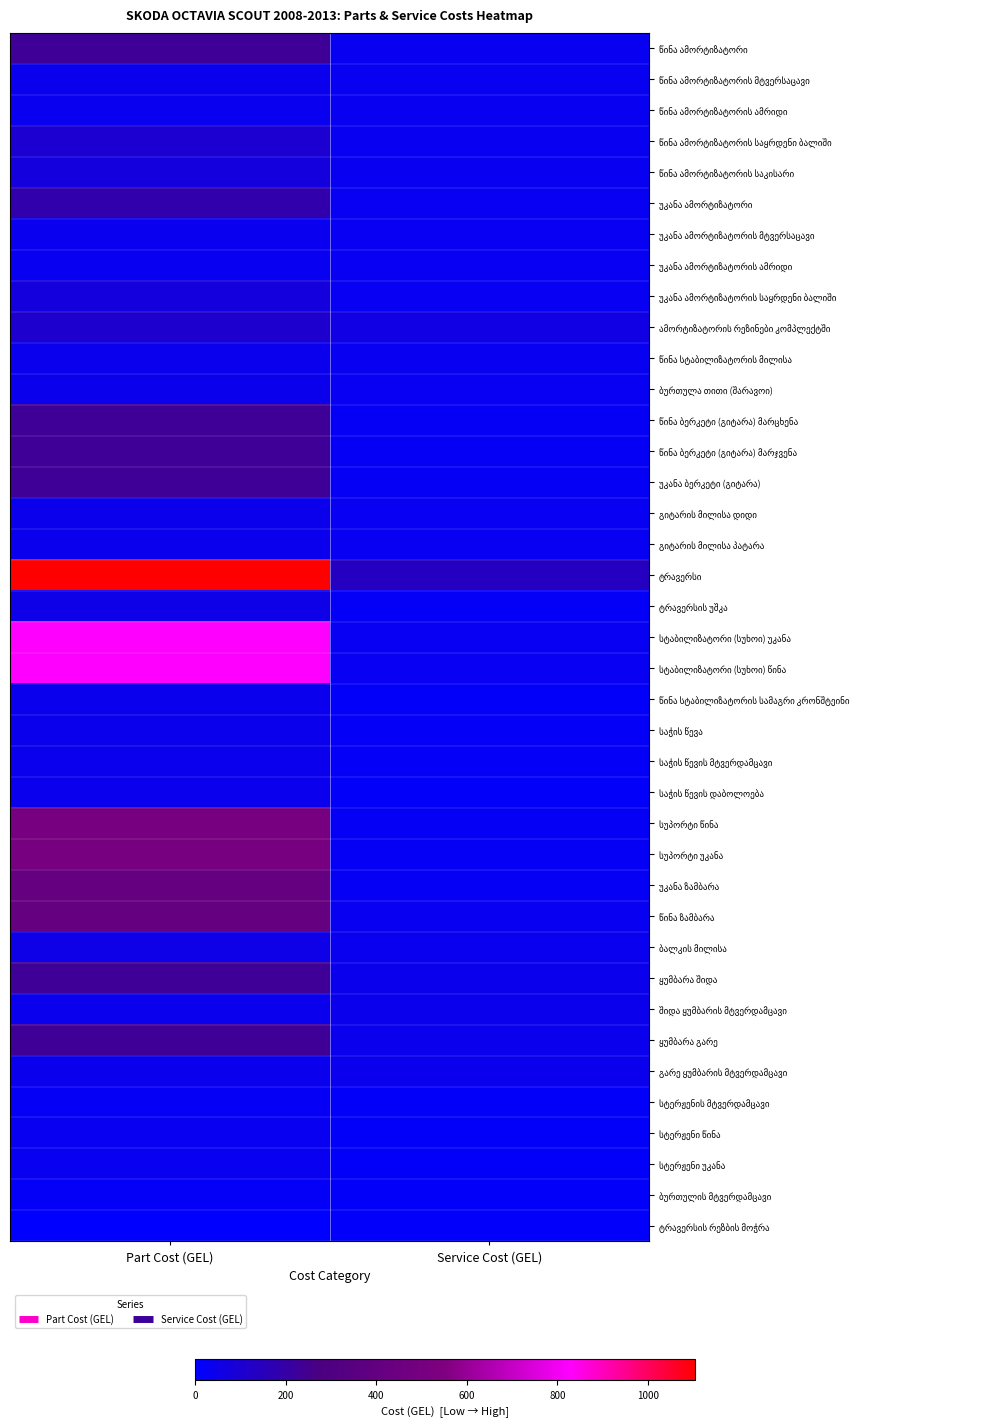

At which category is the sum across all series the highest?

Part Cost (GEL)